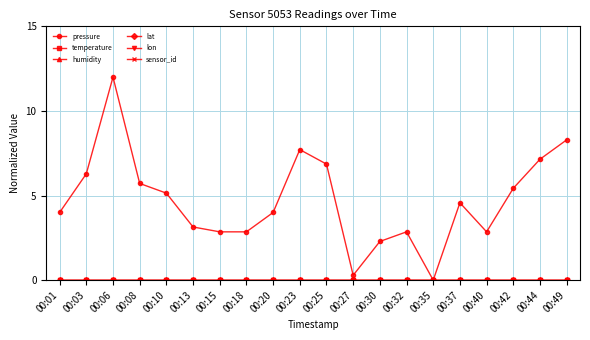

Where is pressure nearest to the value 6?

00:08